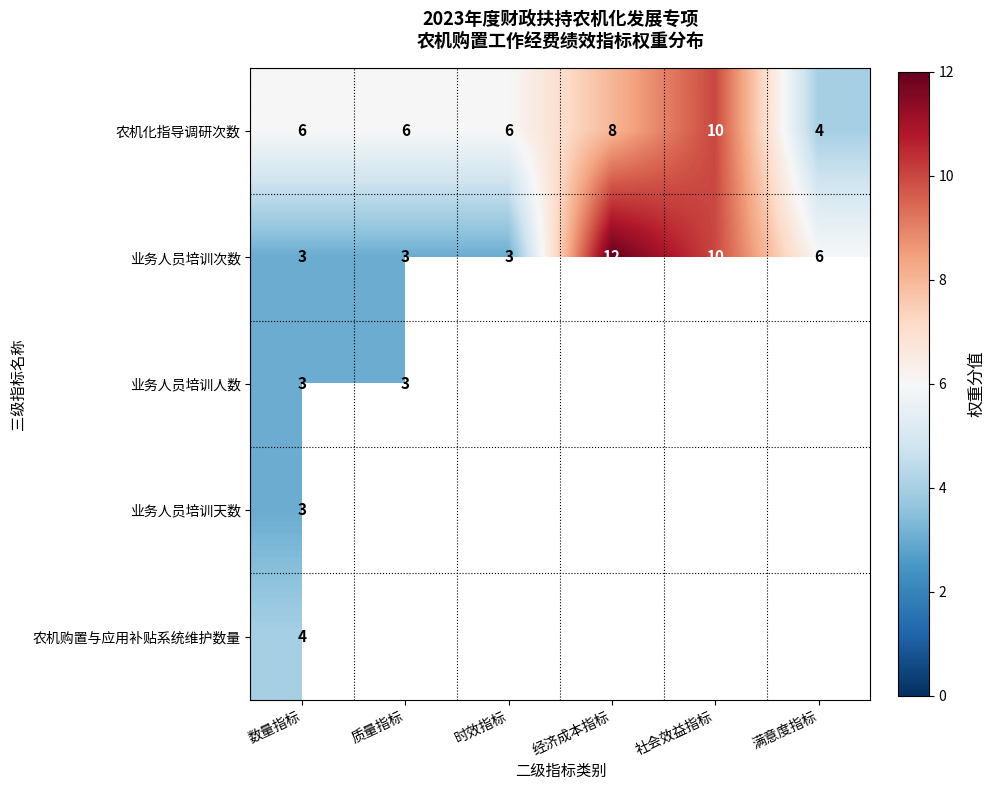

The 业务人员培训次数 series shows 6 at 满意度指标. True or false?

True